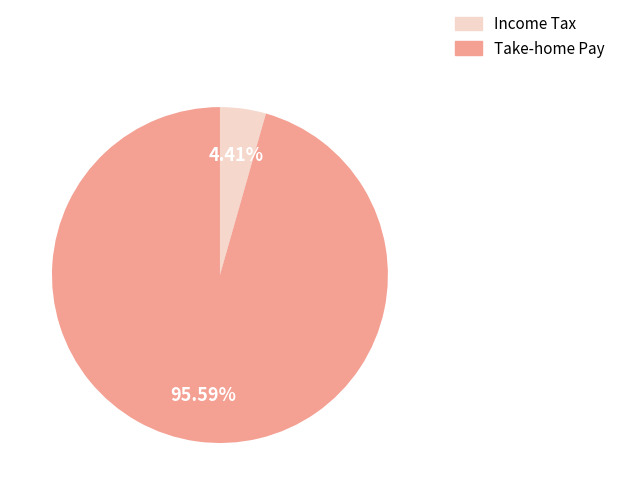

Rank the categories by value from lowest to highest.

Income Tax, Take-home Pay